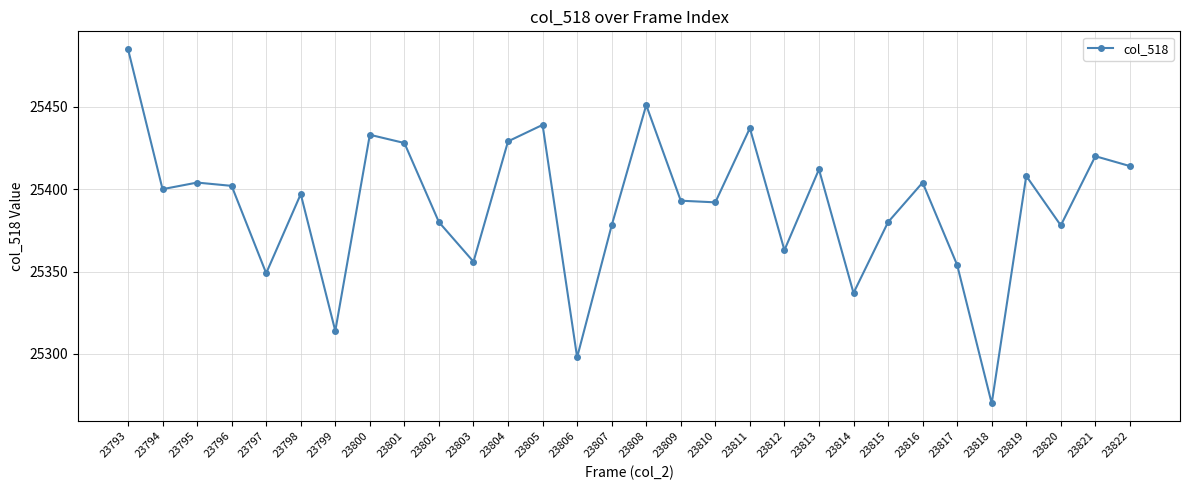

At which label does the data first exceed 25400?

23793